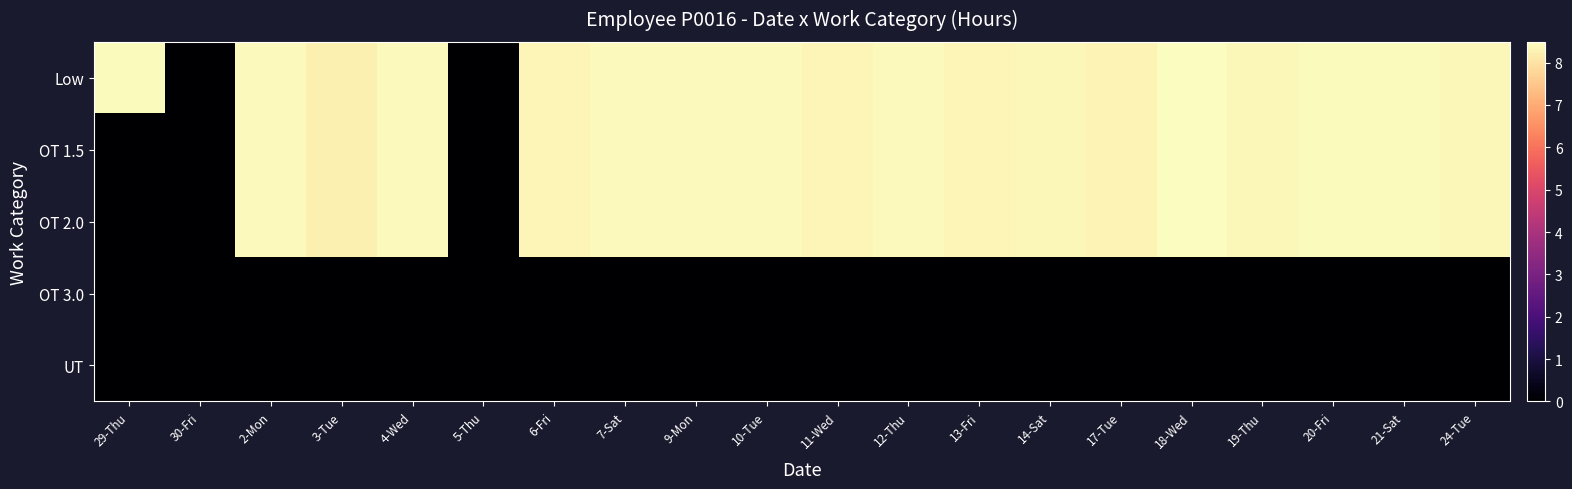

At which category is the sum across all series the highest?

18-Wed